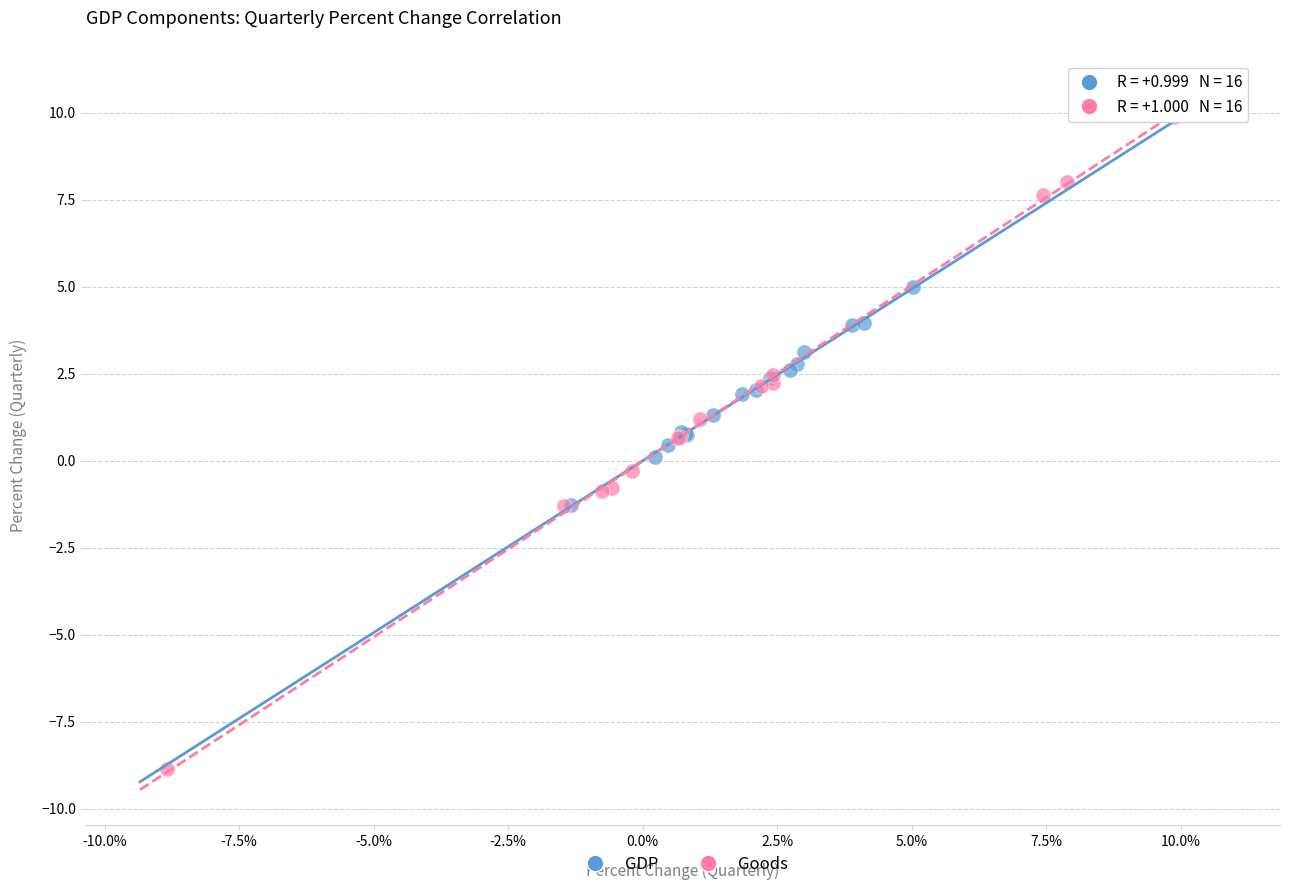

Which series contains the lowest Y value?

Goods